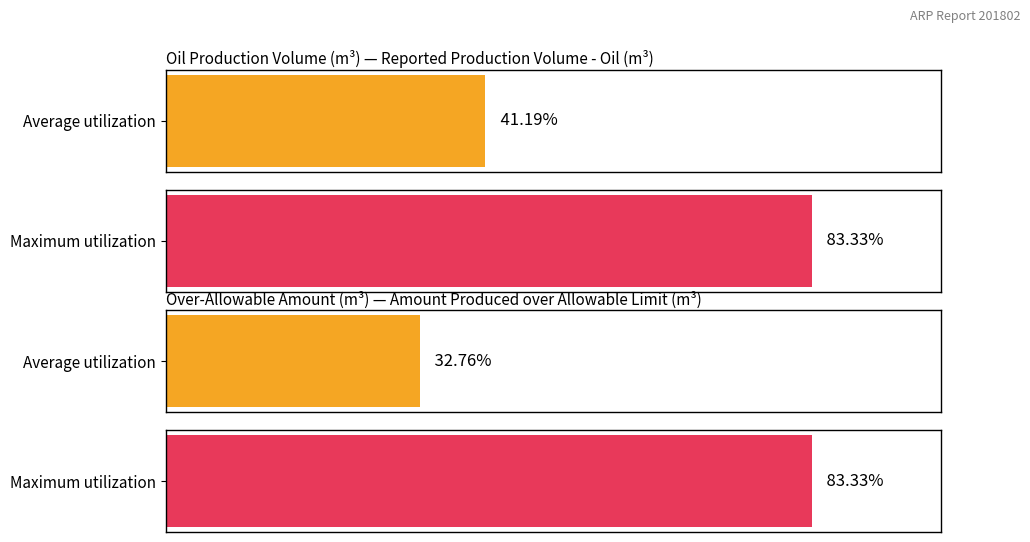

List the series in order of their peak value, lowest first.

Amount Produced over Allowable Limit(m³), Reported Production Volume - Oil(m³)